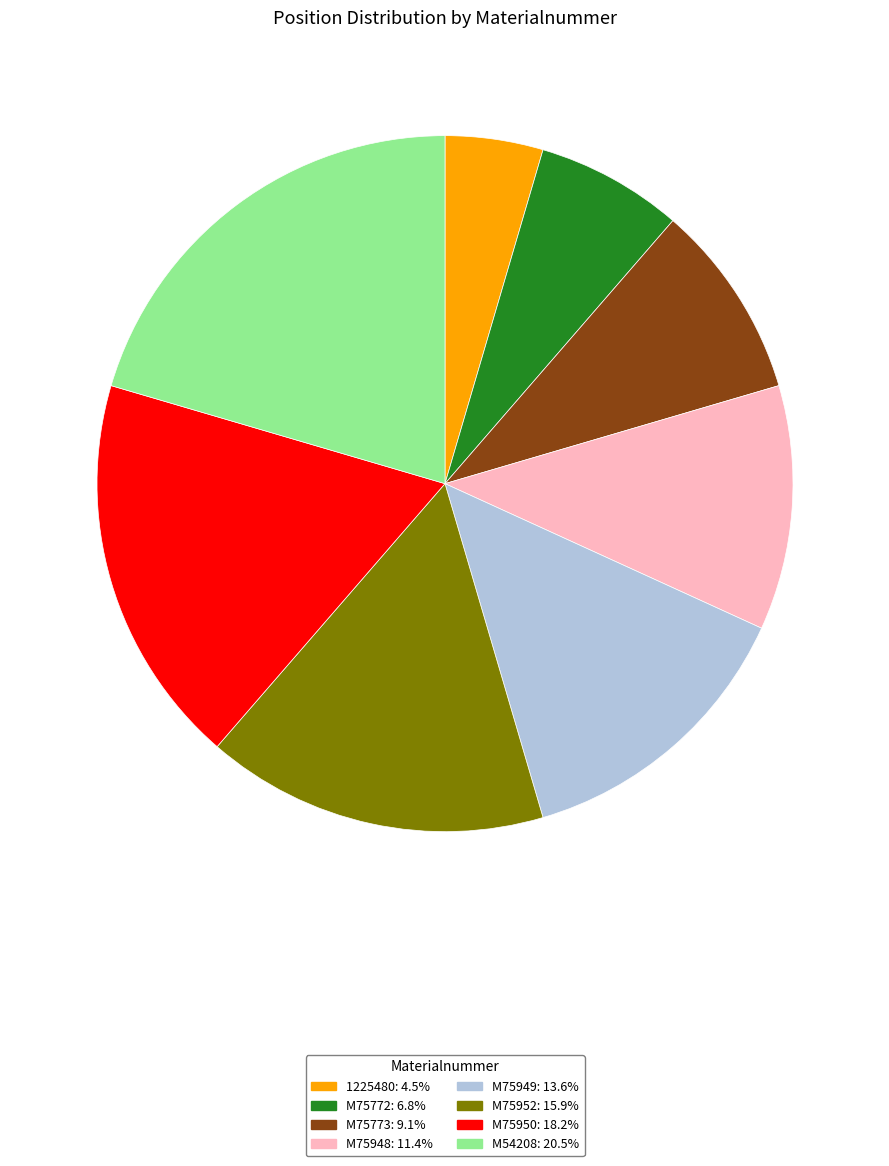

Does M75952 represent more than half of the total?

No